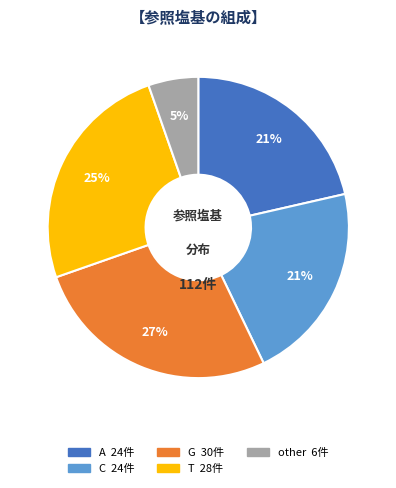

Do other and C together represent more than half of the pie?

No